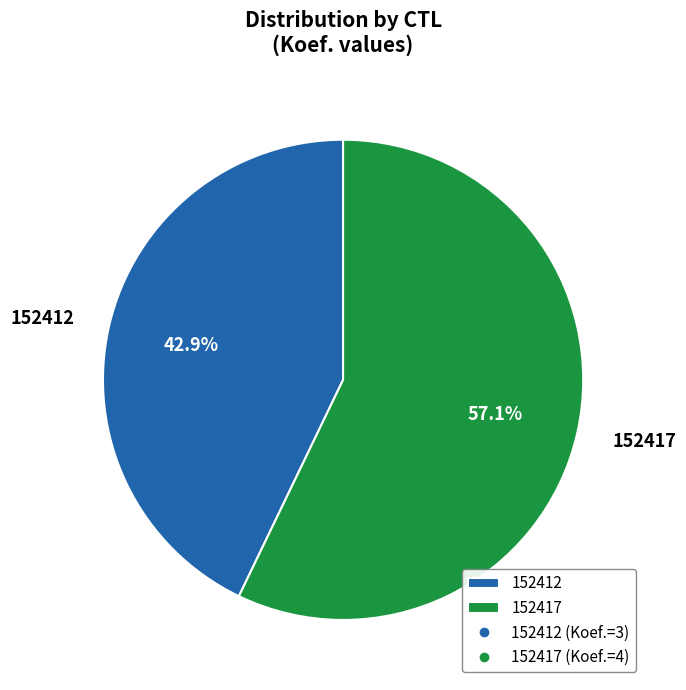

What percentage do 152417 and 152412 together represent?

100.0%